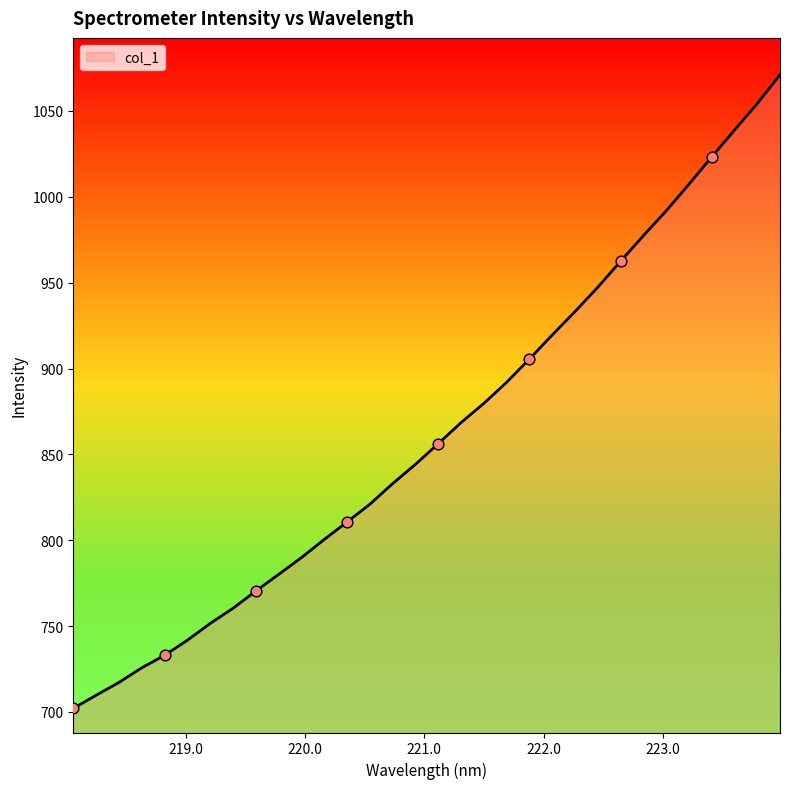

What is the greatest value displayed?

1071.2